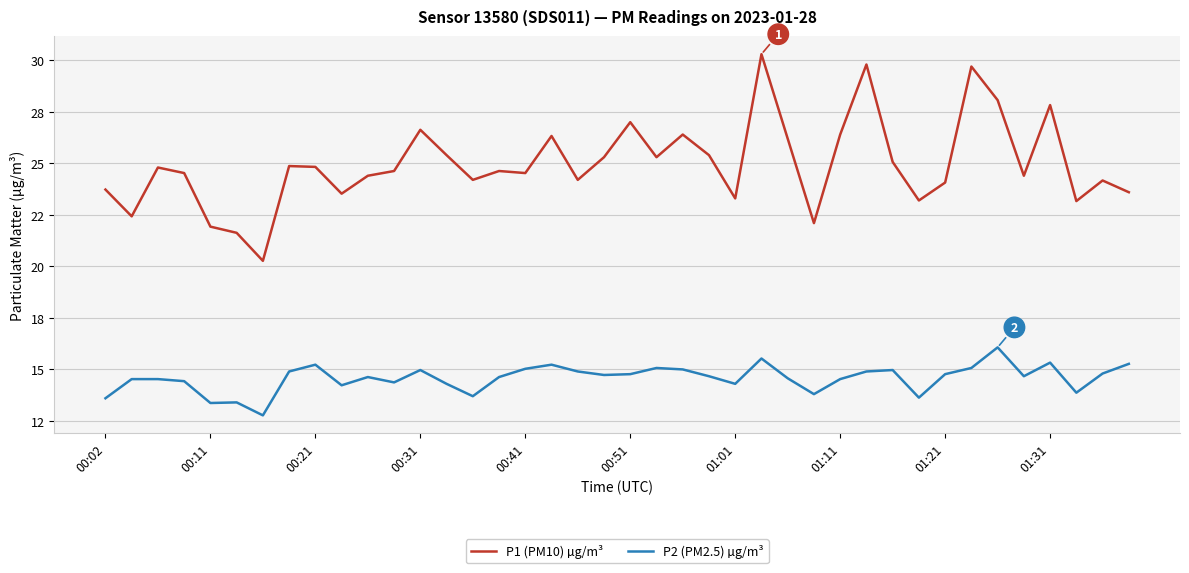

Is this an area chart (filled region under the line)?

No